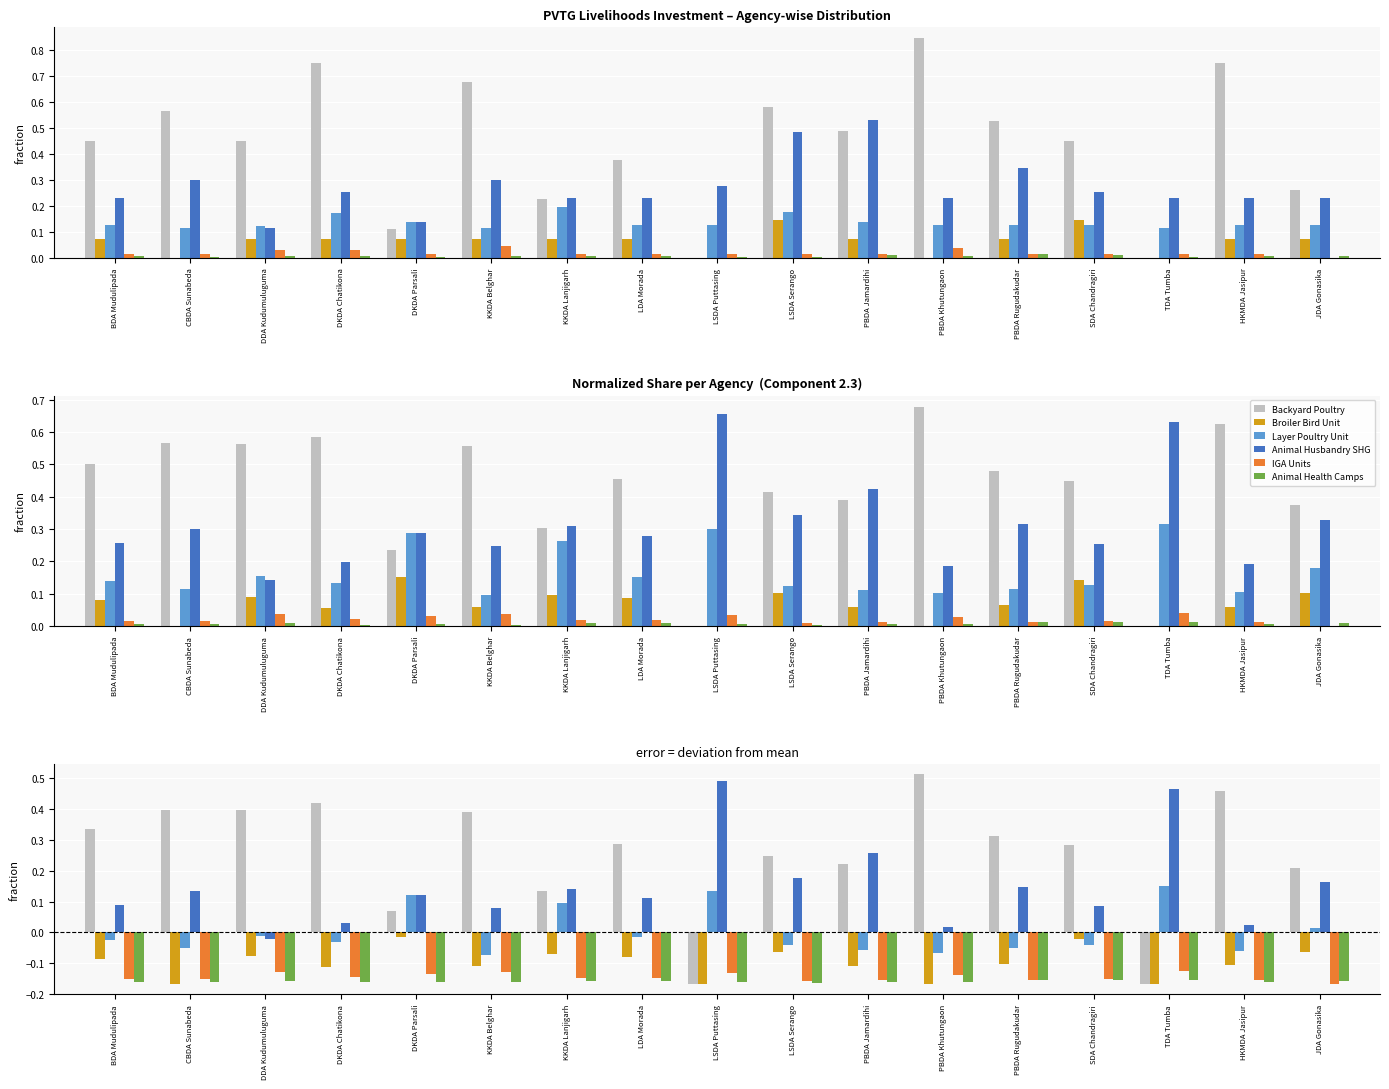

At how many categories does at least one series exceed 0?

17